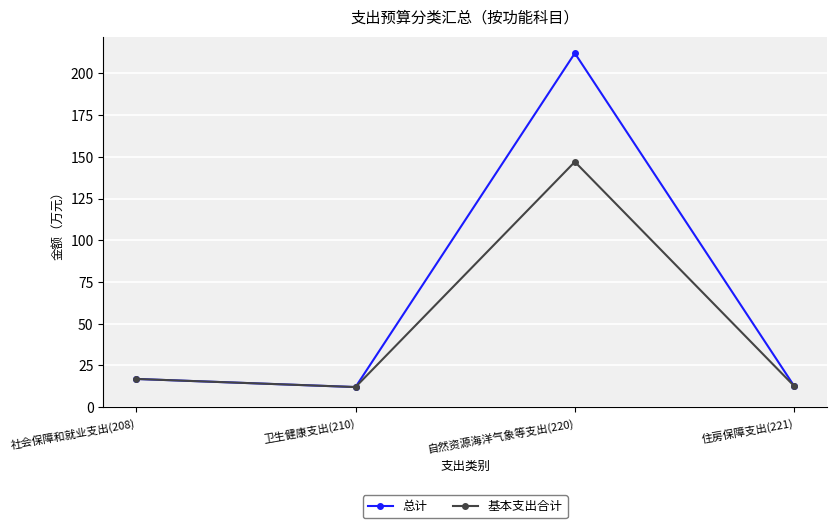

Is this an area chart (filled region under the line)?

No